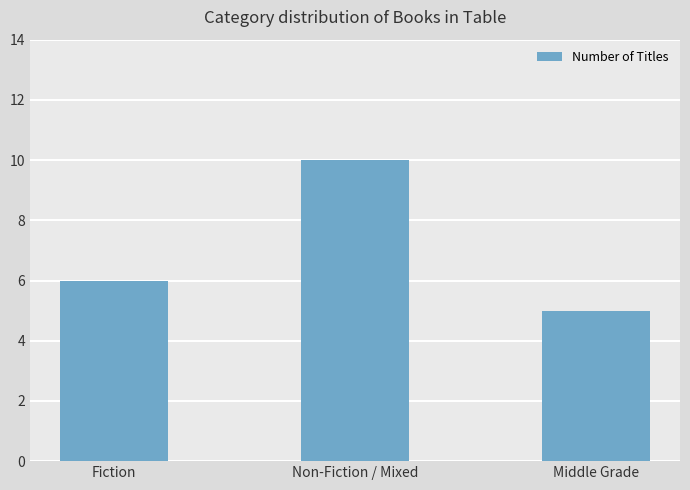

What is the change in value from Non-Fiction / Mixed to Middle Grade?

-5